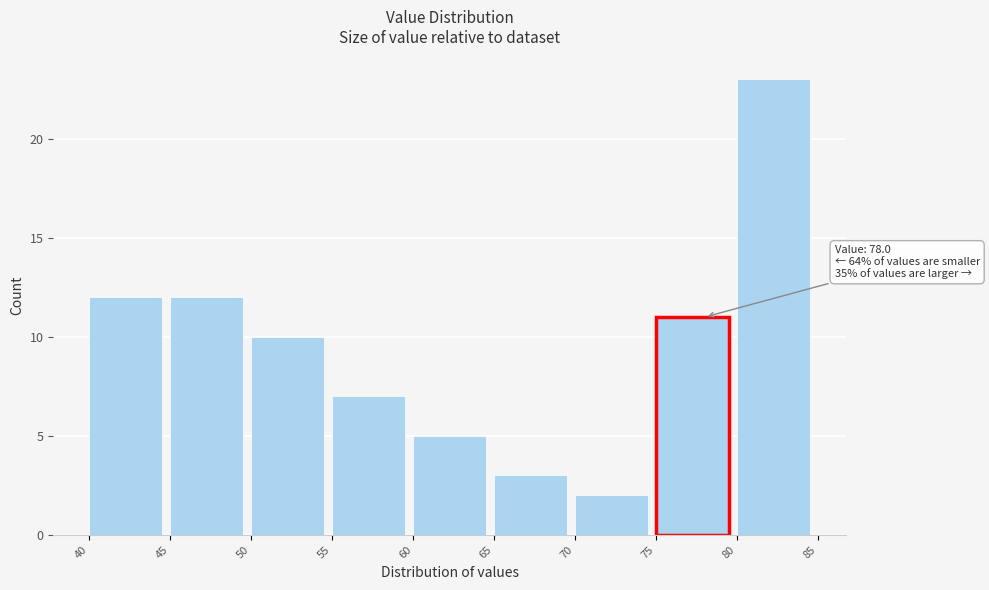

Over which range of the x-axis is the bar tallest?

80 to 85